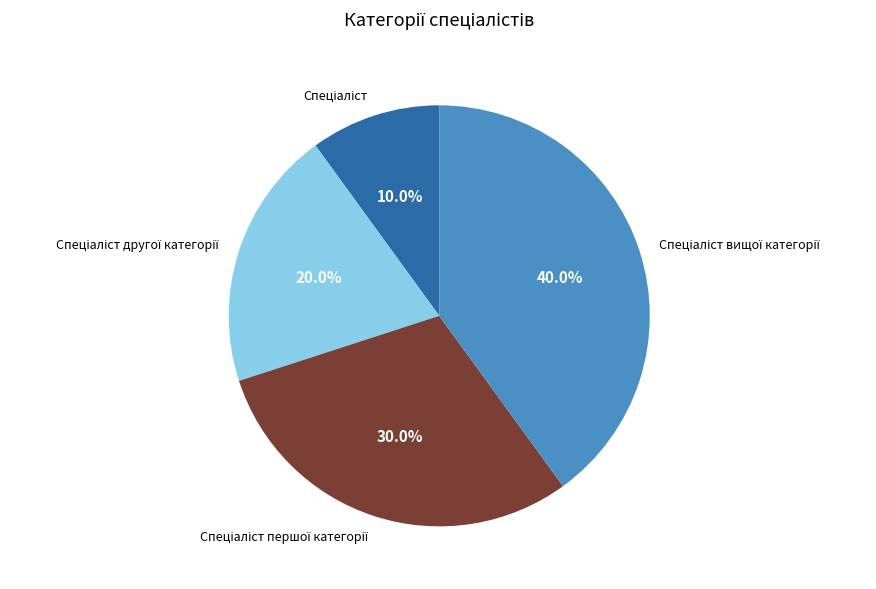

Is there any slice that represents more than half of the pie?

No